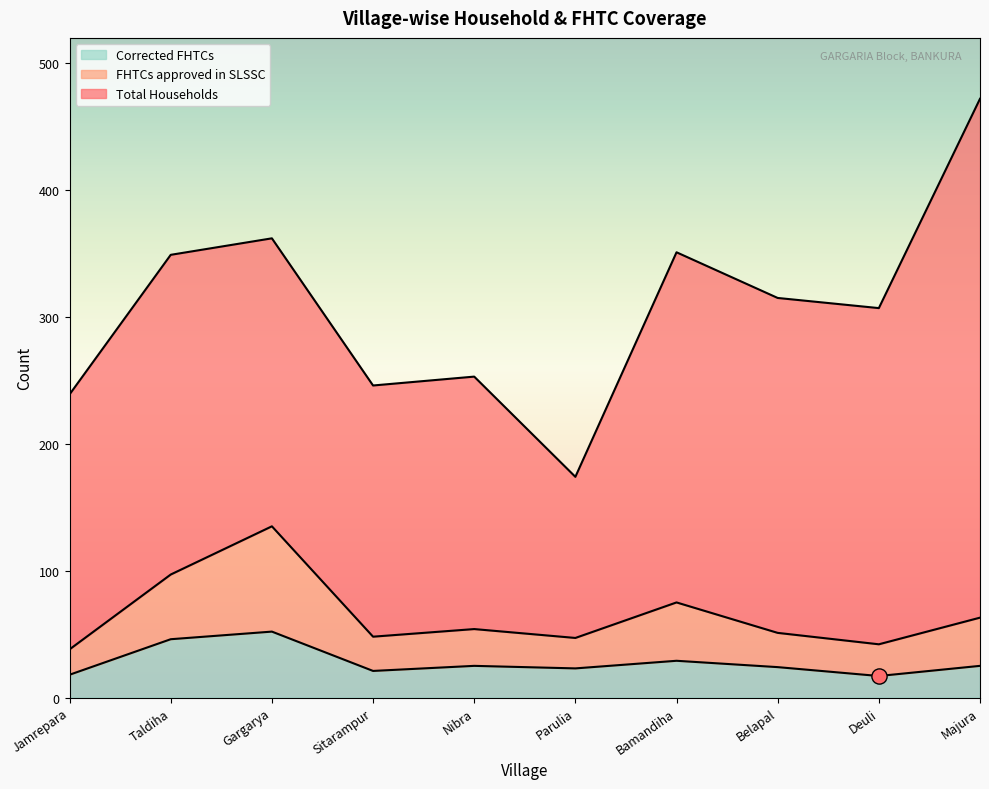

What is the total value across all series at Parulia?

244